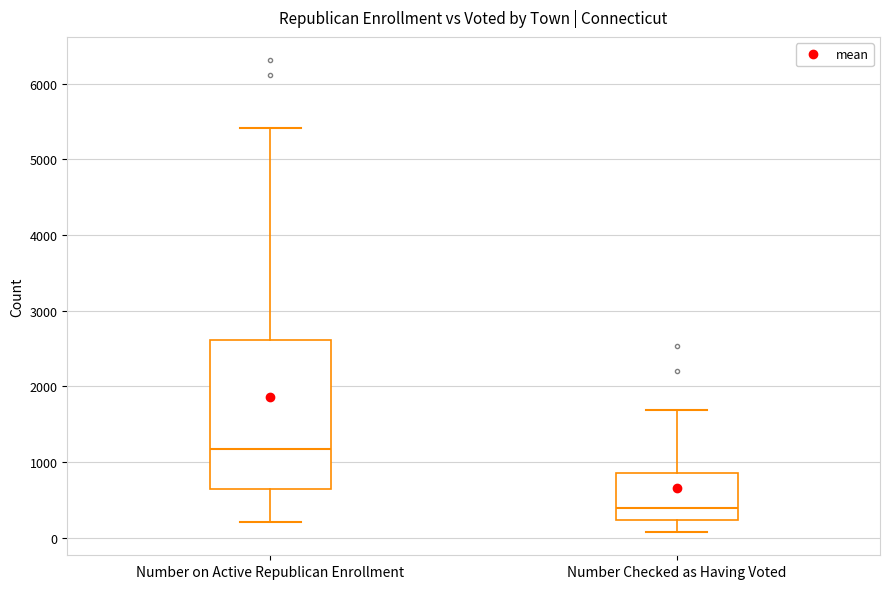

Comparing the boxes themselves (not the whiskers), which one is the tallest?

Number on Active Republican Enrollment